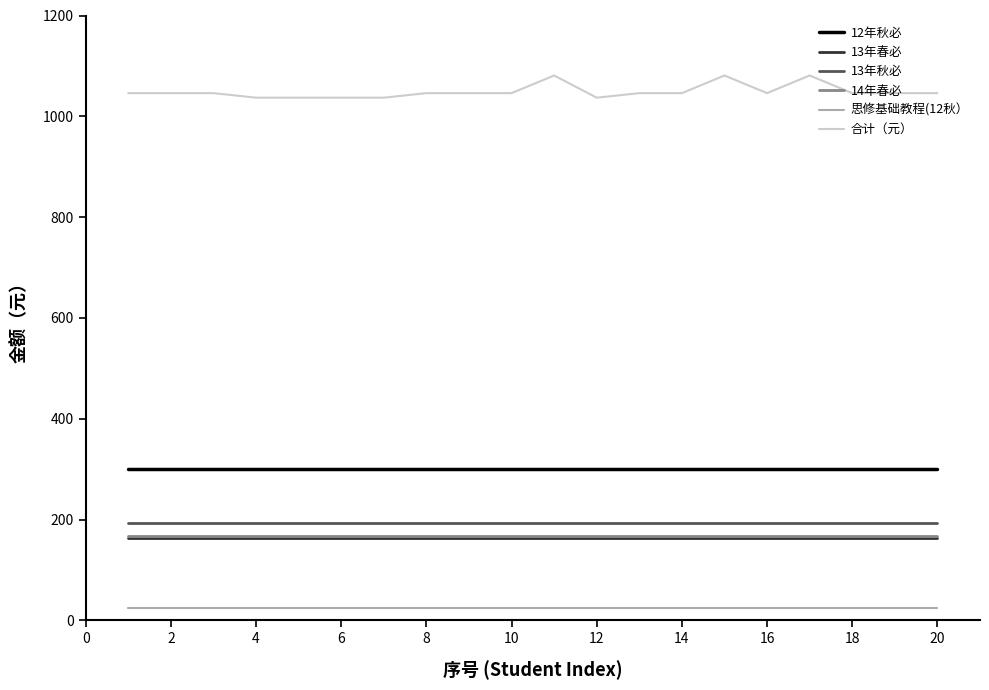

True or false: 13年秋必 and 思修基础教程(12秋） cross at least once.

False